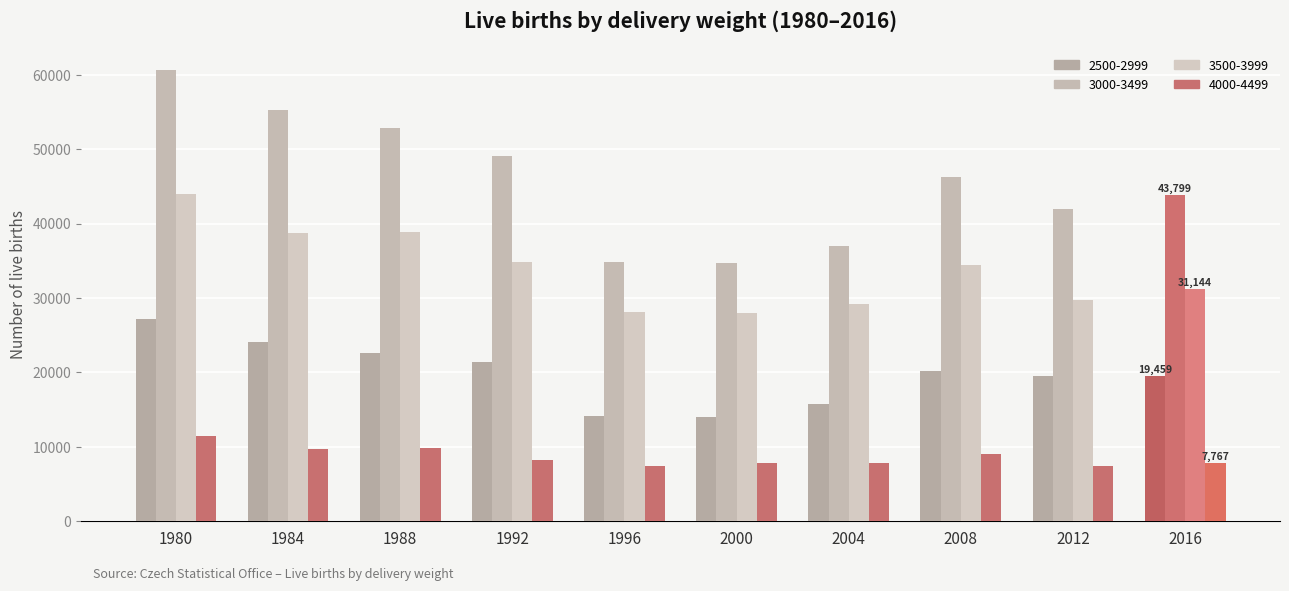

What is the maximum value shown in the chart?

60587